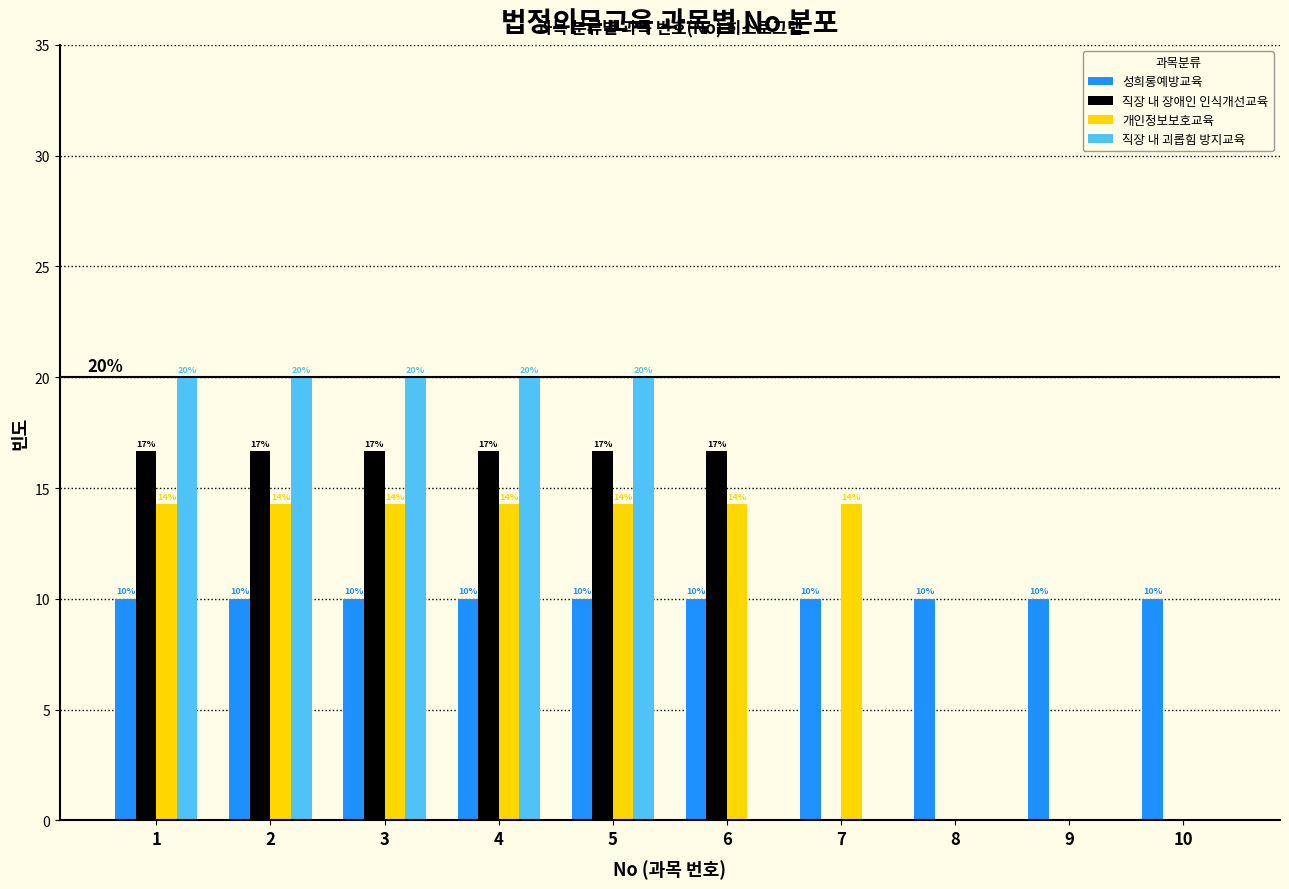

What is the highest value of the 직장 내 장애인 인식개선교육 series?

16.7